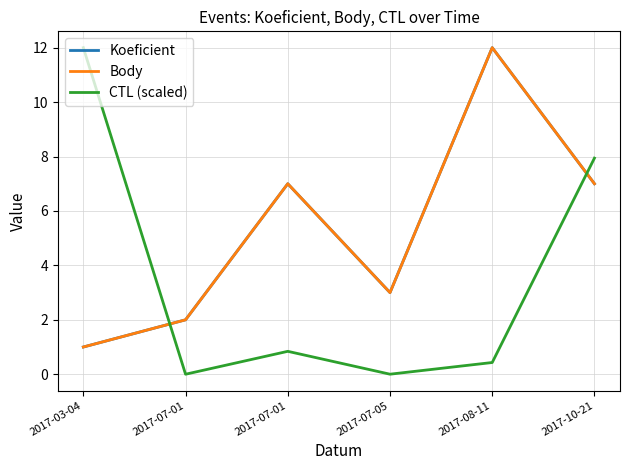

Does the chart display data point markers on the line(s)?

No